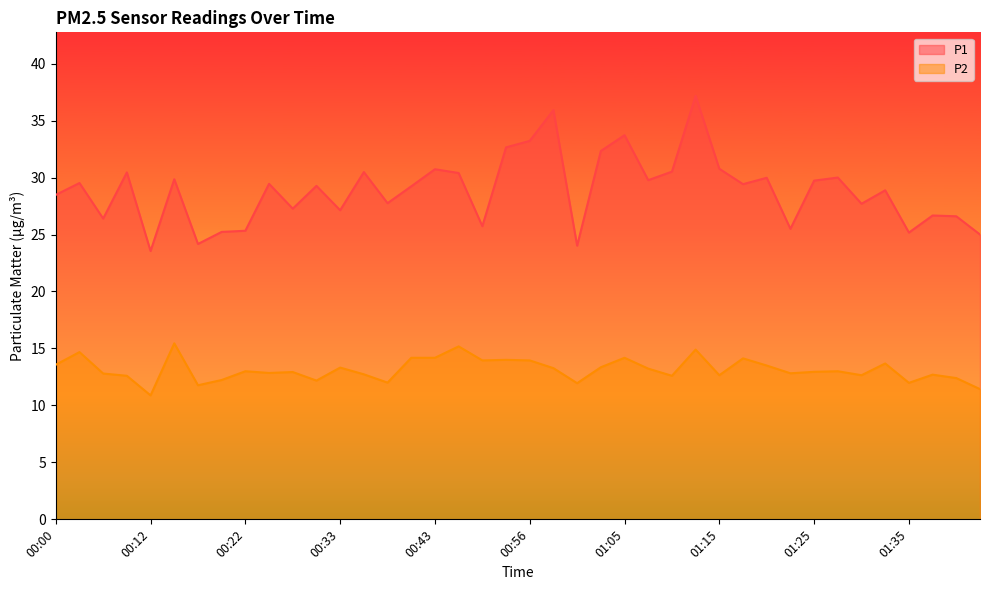

Reading left to right, list all the values displayed in this chart.

P1: 28.5	29.5	26.4	30.4	23.6	29.9	24.2	25.2	25.3	29.4	27.3	29.3	27.1	30.5	27.8	29.2	30.7	30.4	25.7	32.6	33.2	35.9	24.0	32.3	33.7	29.8	30.5	37.2	30.8	29.4	30.0	25.5	29.7	30.0	27.7	28.9	25.2	26.7	26.6	25.0
P2: 13.6	14.7	12.8	12.6	10.9	15.4	11.8	12.2	13.0	12.8	12.9	12.2	13.3	12.7	12.0	14.2	14.2	15.2	13.9	14.0	13.9	13.3	11.9	13.3	14.2	13.2	12.6	14.9	12.7	14.1	13.5	12.8	12.9	13.0	12.7	13.7	12.0	12.7	12.4	11.4